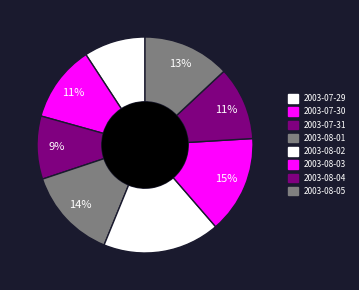

Combined, what portion of the pie is 2003-08-01 and 2003-08-03?

28.3%